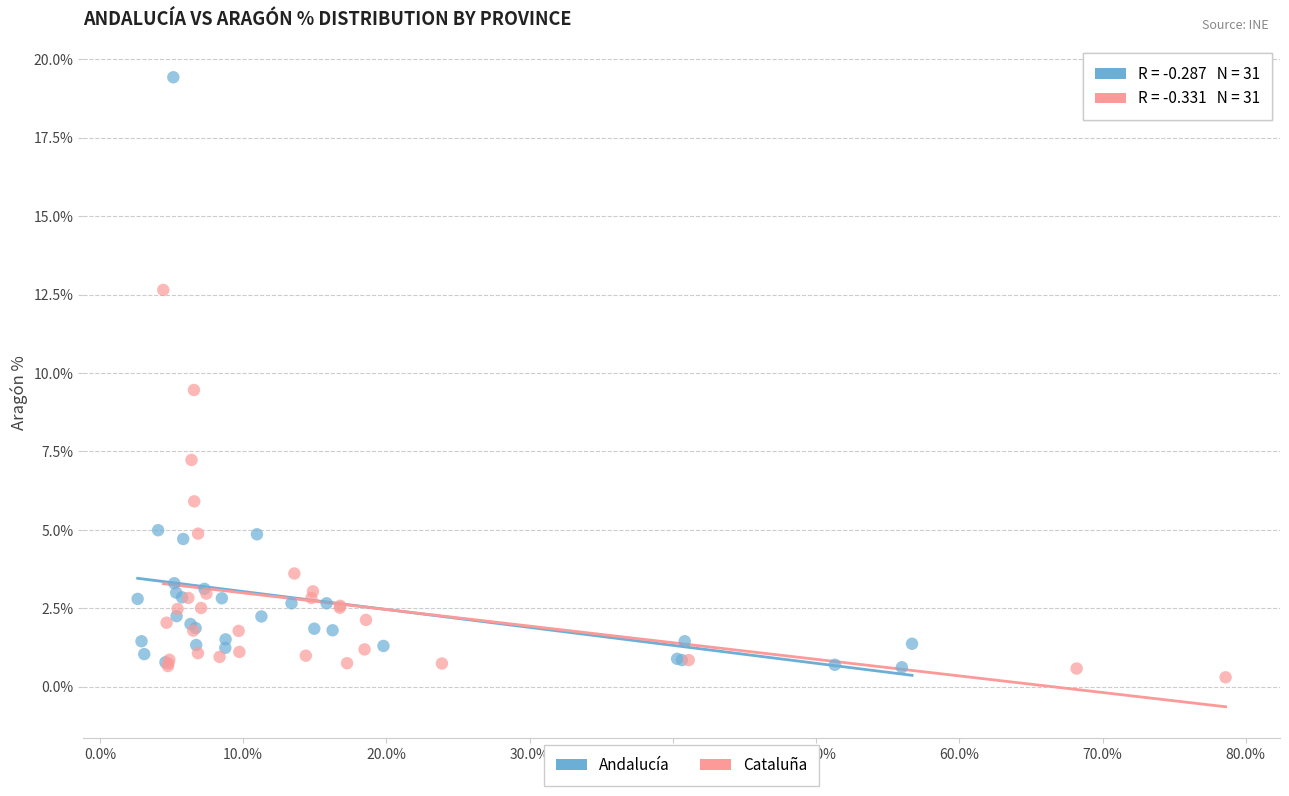

Which series has the largest Y range (max minus min)?

Andalucía